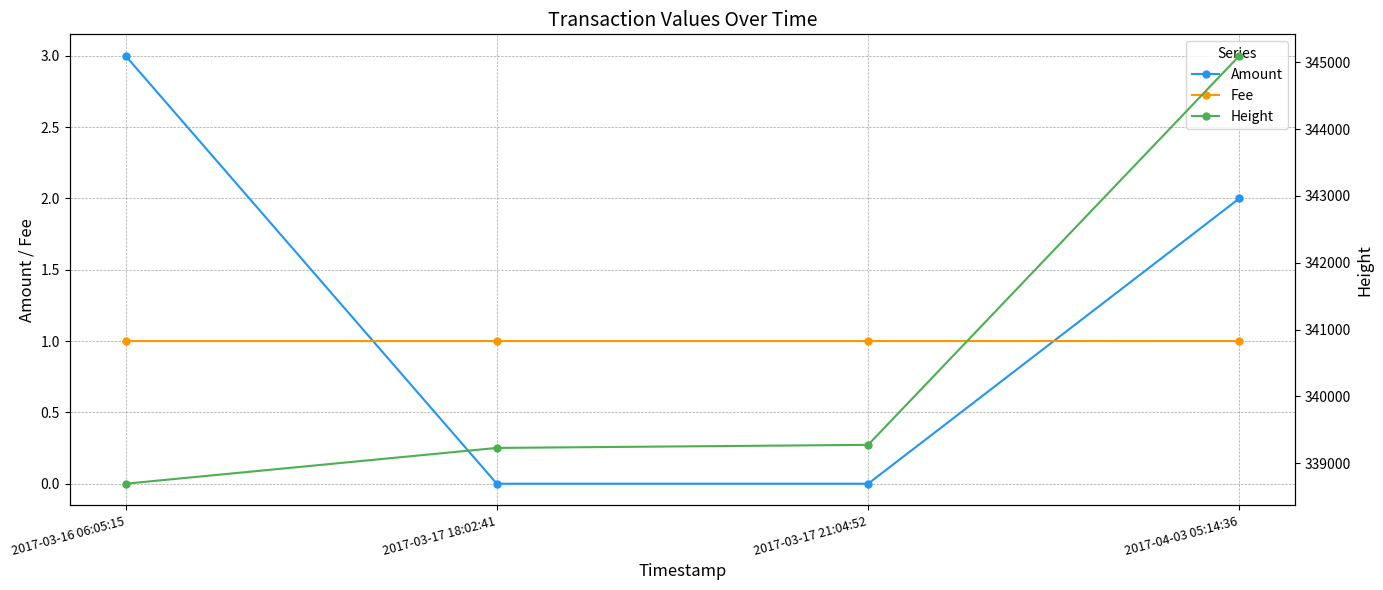

Which series has the widest spread of values?

Height